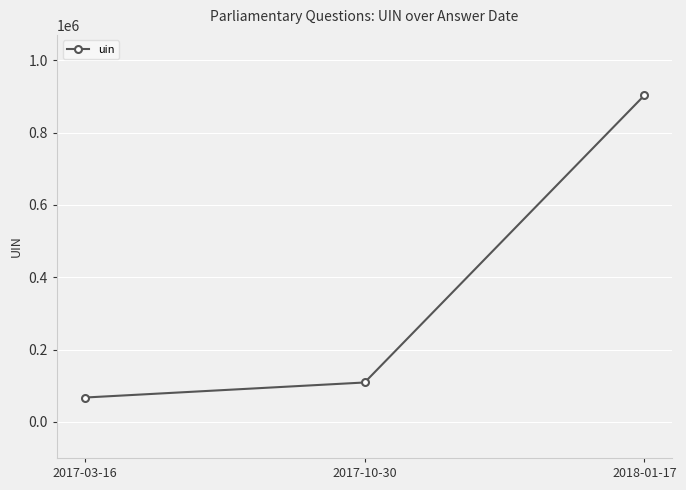

What is the maximum value shown in the chart?

903330